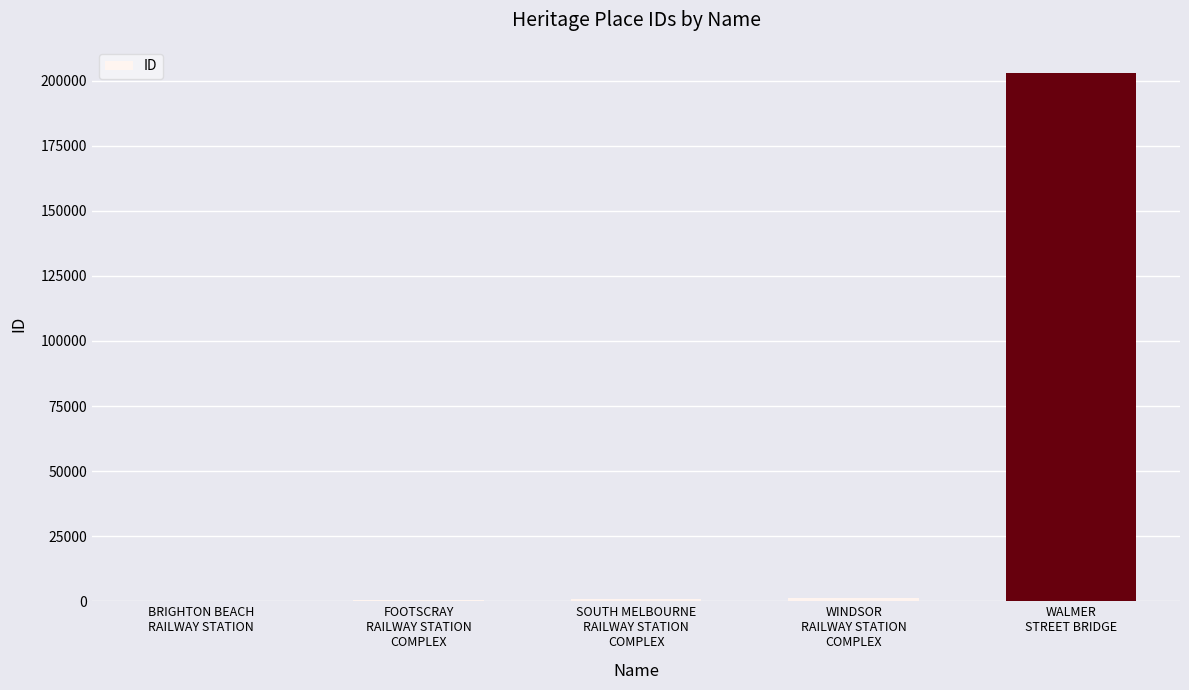

What is the sum of all values?

205780